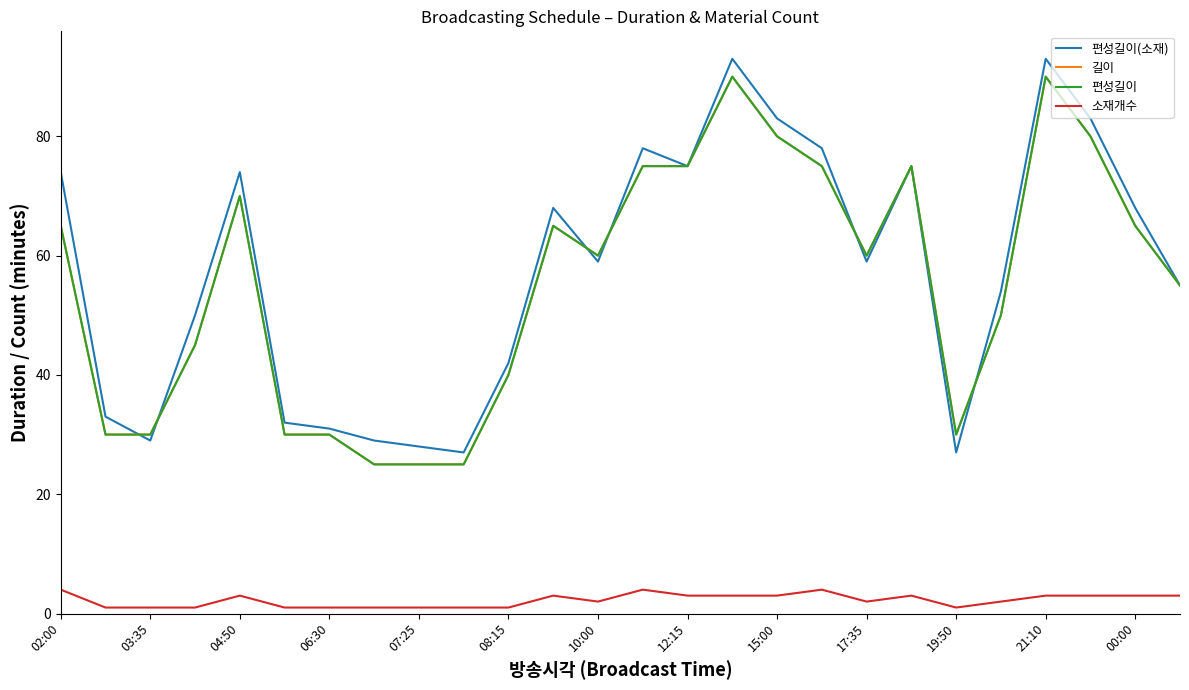

What is the minimum value for 길이?

25